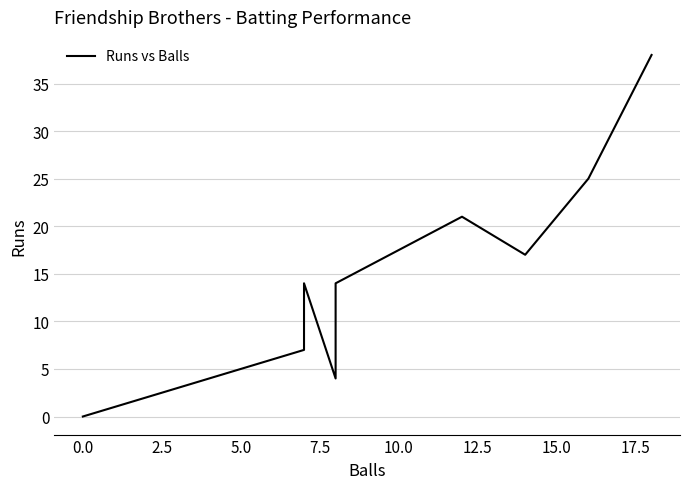

Does the chart display data point markers on the line(s)?

No